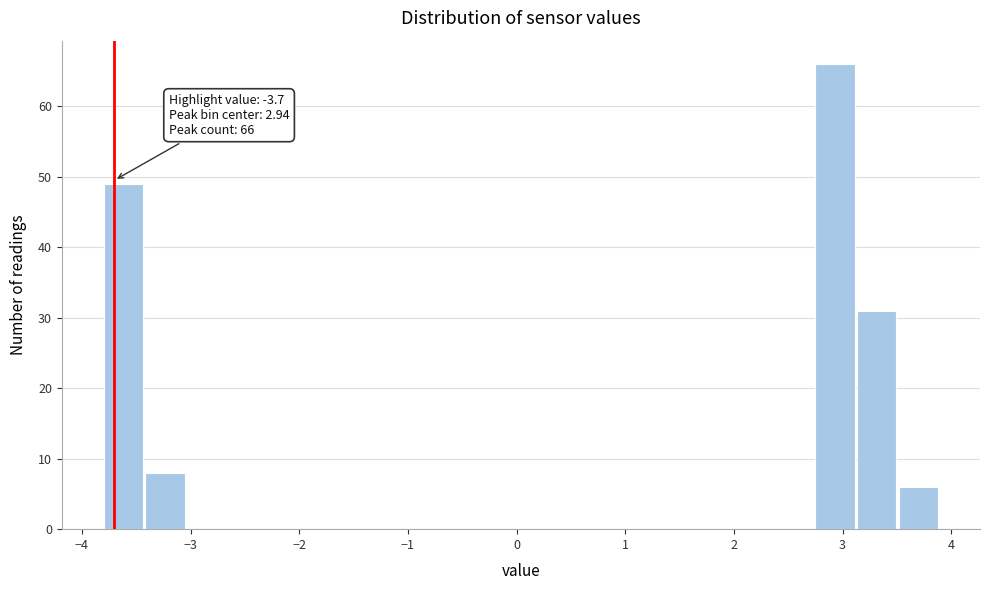

Read against the x-axis, roughly where is the centre of the tallest bar?

2.9